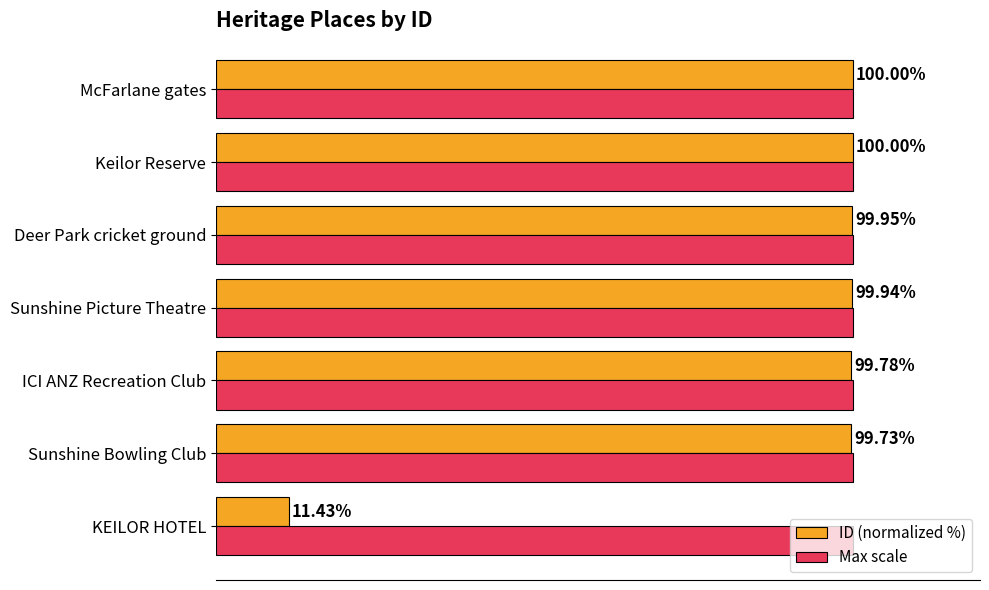

Which series has the largest total across all categories?

Max scale